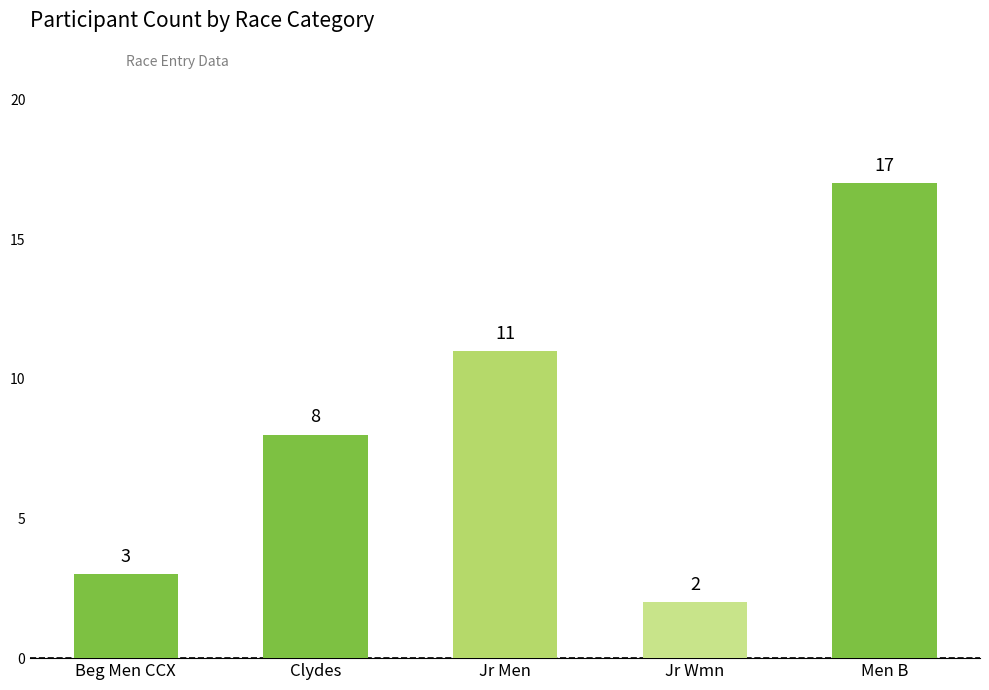

What is the value of the 1st bar from the left?

3